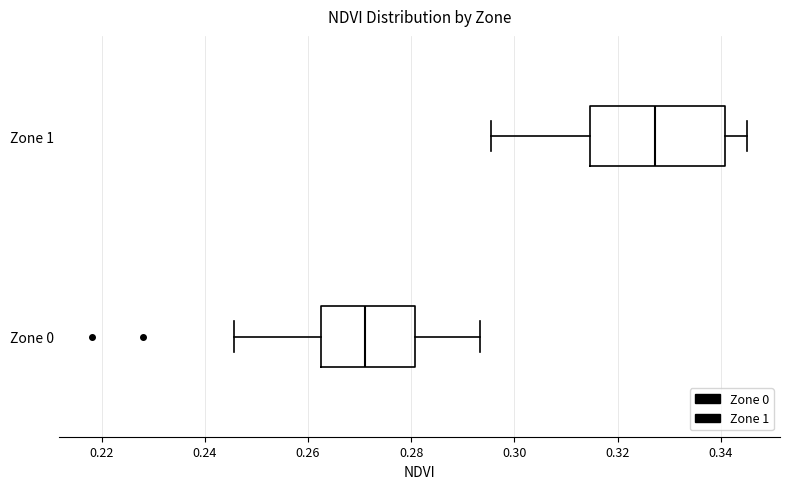

Reading bottom to top, transcribe this box plot: for each box, give where its median line is, the range the box spans, and where its two whiskers end, as read against the x-axis. The values are not printed on the chart, so give them approximately, as read against the axis.

Zone 0: median 0.272, box 0.262 to 0.280, whiskers 0.246 to 0.294
Zone 1: median 0.328, box 0.314 to 0.340, whiskers 0.296 to 0.346